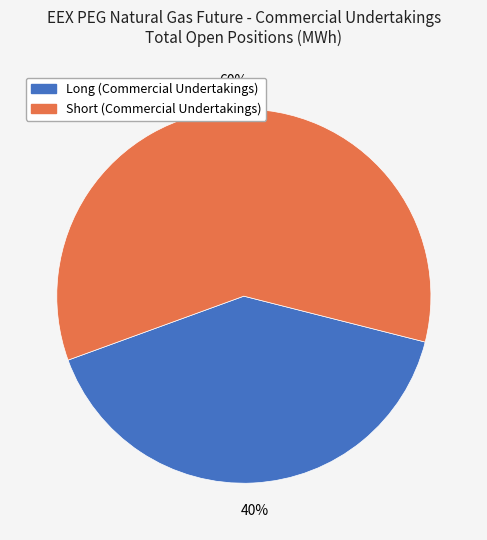

Which has a higher value, Short (Commercial Undertakings) or Long (Commercial Undertakings)?

Short (Commercial Undertakings)